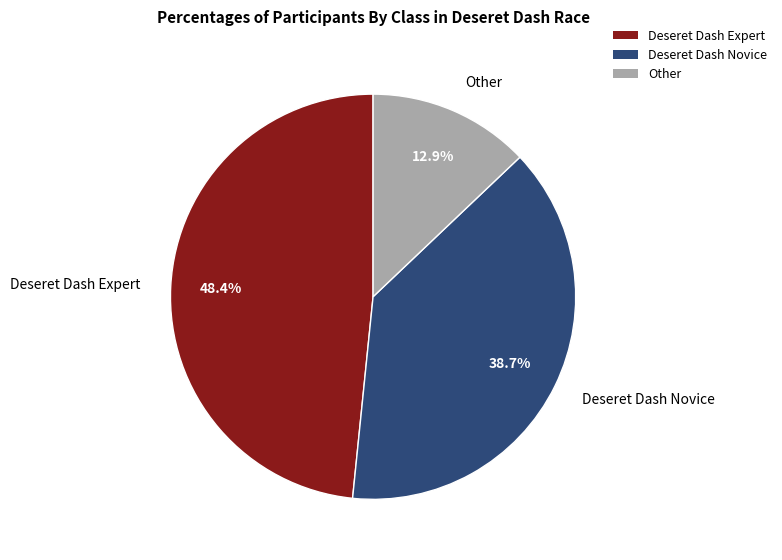

What portion of the pie excludes Other?

87.1%